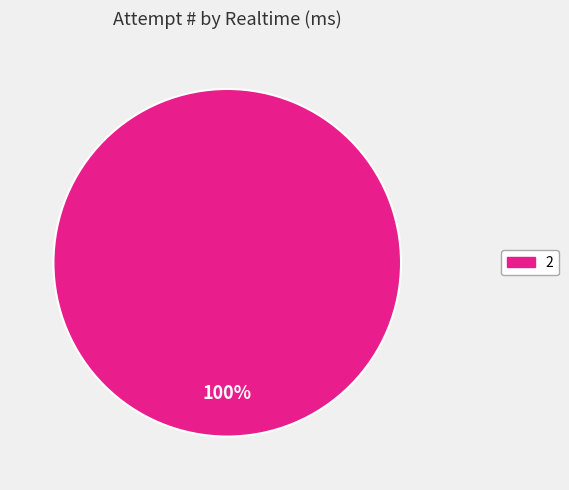

Is there a majority slice in this chart?

Yes